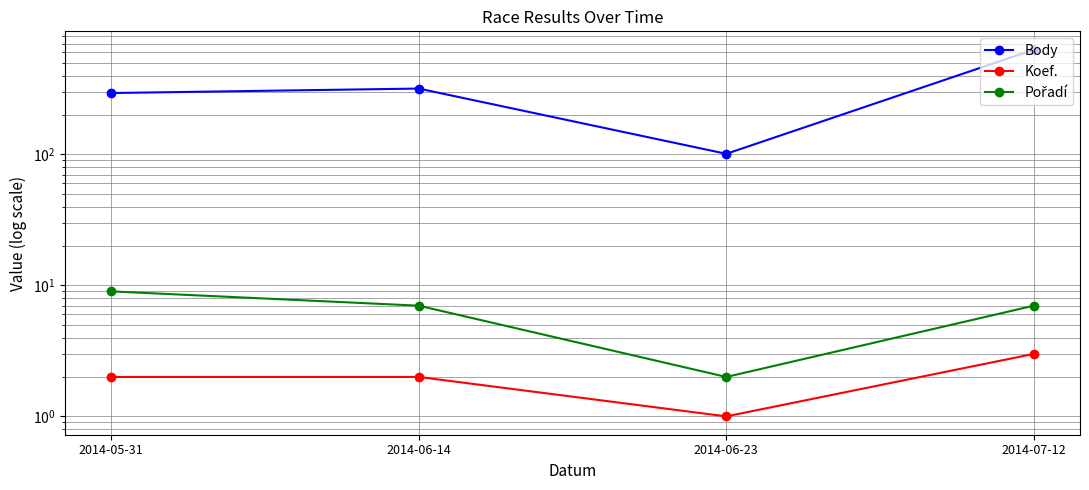

Which series changed the most between 2014-05-31 and 2014-07-12?

Body